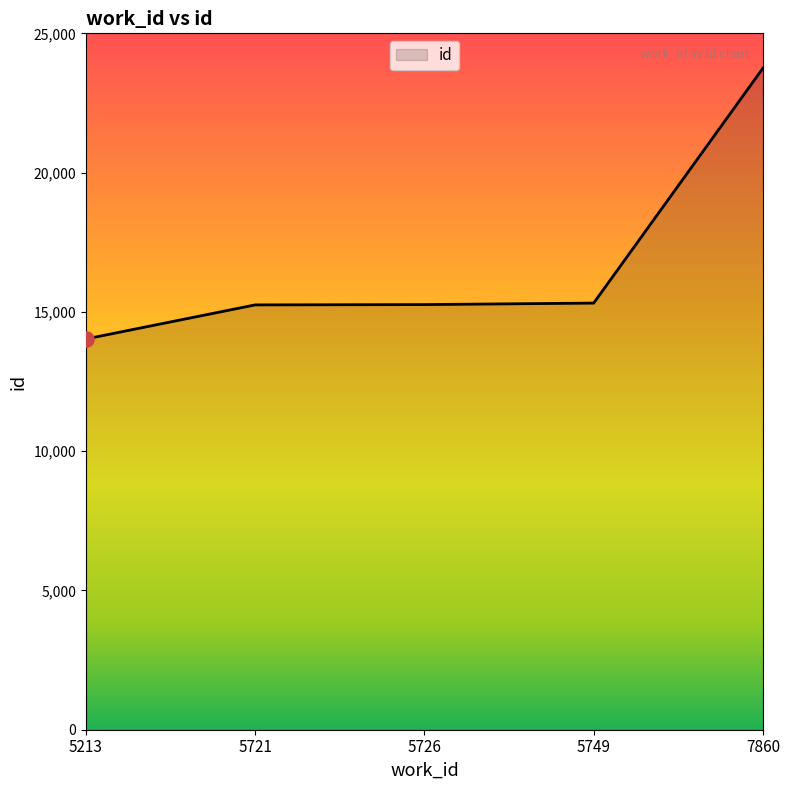

Approximately how many times larger is the value at 7860 compared to 5726?

1.6